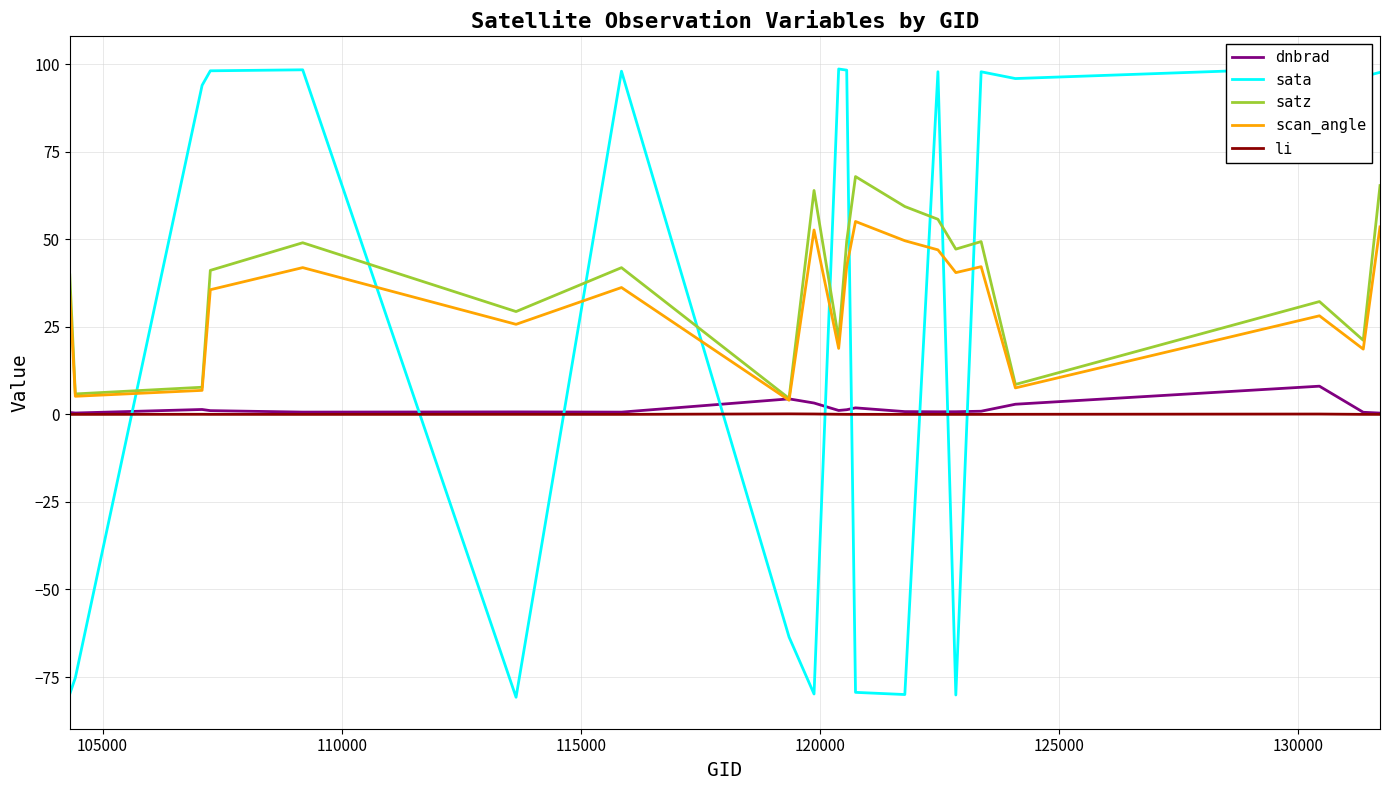

How many intersections are there between sata and satz?

9